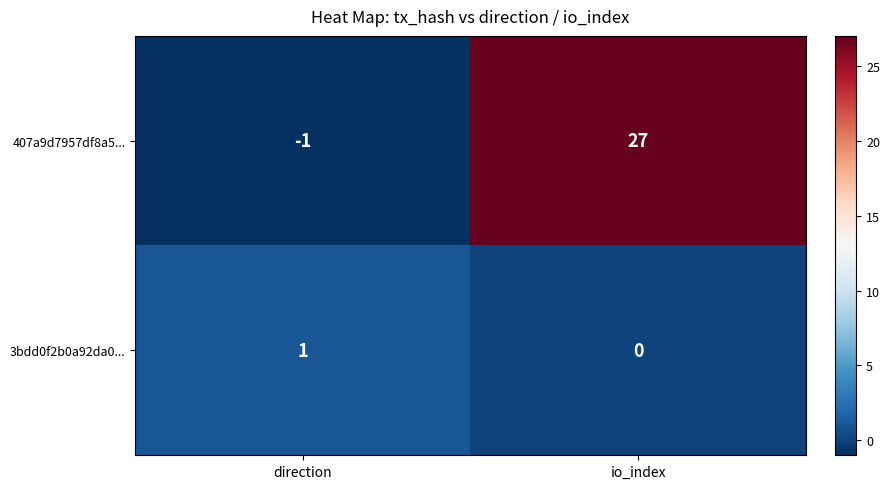

Rank the series at direction from highest to lowest value.

3bdd0f2b0a92da0..., 407a9d7957df8a5...